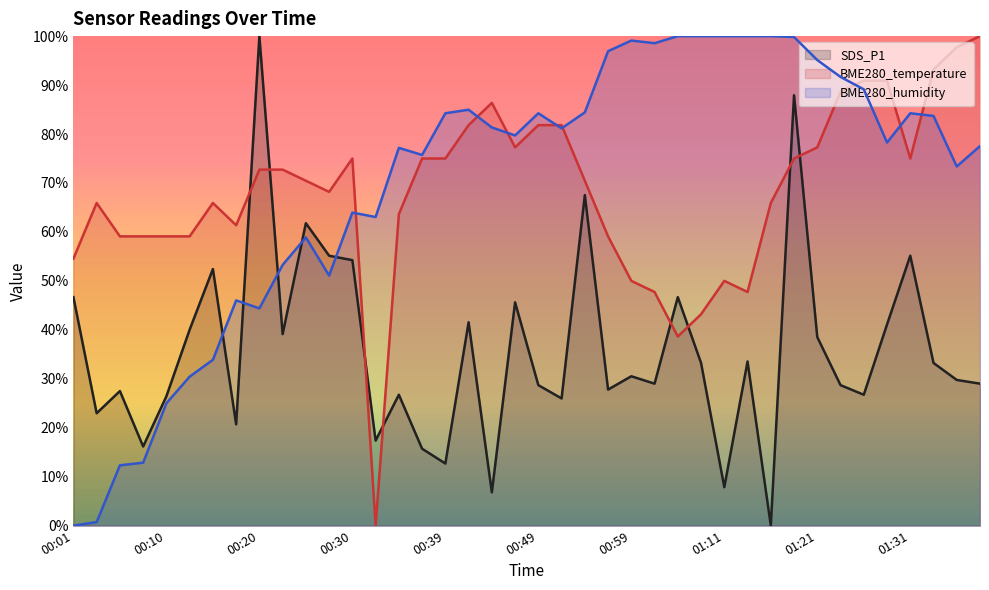

How many data points in BME280_temperature are less than 70?

19